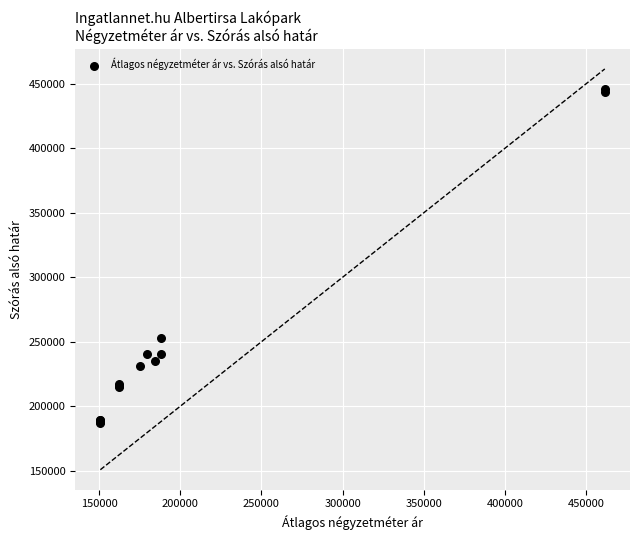

What Y value in the scatter plot is closest to 316386?

252924